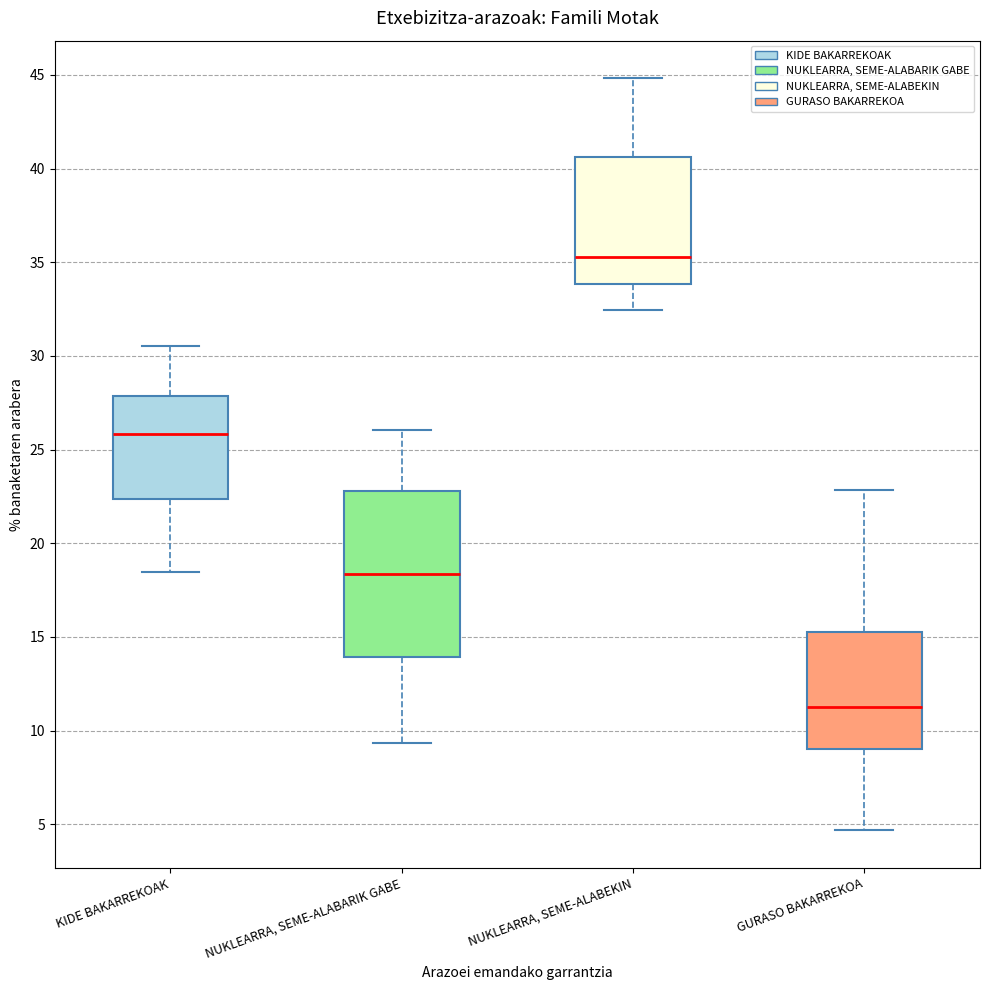

Reading left to right, read every box against the y-axis: the position of its median line, the range the box covers, and the ends of its whiskers. The values are not printed on the chart, so give them approximately, as read against the axis.

KIDE BAKARREKOAK: median 26.0, box 22.5 to 28.0, whiskers 18.5 to 30.5
NUKLEARRA, SEME-ALABARIK GABE: median 18.5, box 14.0 to 23.0, whiskers 9.5 to 26.0
NUKLEARRA, SEME-ALABEKIN: median 35.5, box 34.0 to 40.5, whiskers 32.5 to 45.0
GURASO BAKARREKOA: median 11.5, box 9.0 to 15.5, whiskers 4.5 to 23.0